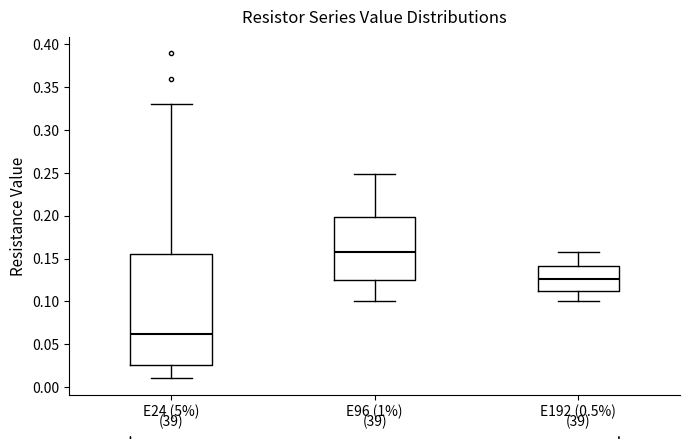

Reading left to right, transcribe this box plot: for each box, give where its median line is, the range the box spans, and where its two whiskers end, as read against the y-axis. The values are not printed on the chart, so give them approximately, as read against the axis.

E24 (5%): median 0.060, box 0.025 to 0.155, whiskers 0.010 to 0.330
E96 (1%): median 0.160, box 0.125 to 0.200, whiskers 0.100 to 0.250
E192 (0.5%): median 0.125, box 0.110 to 0.140, whiskers 0.100 to 0.160